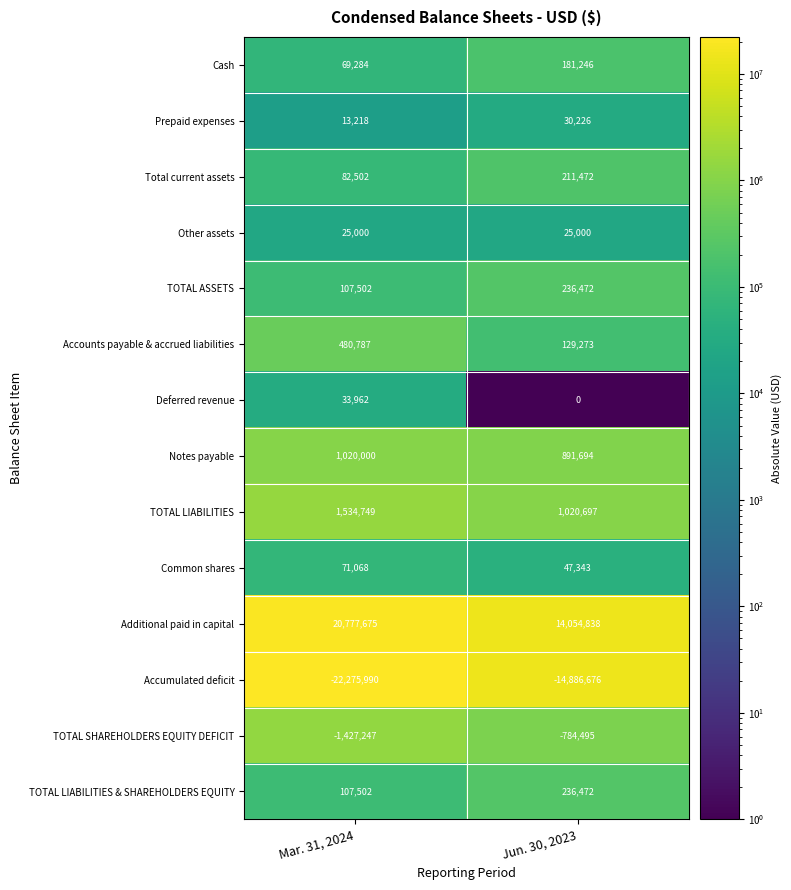

What is the maximum value shown in the chart?

20777675